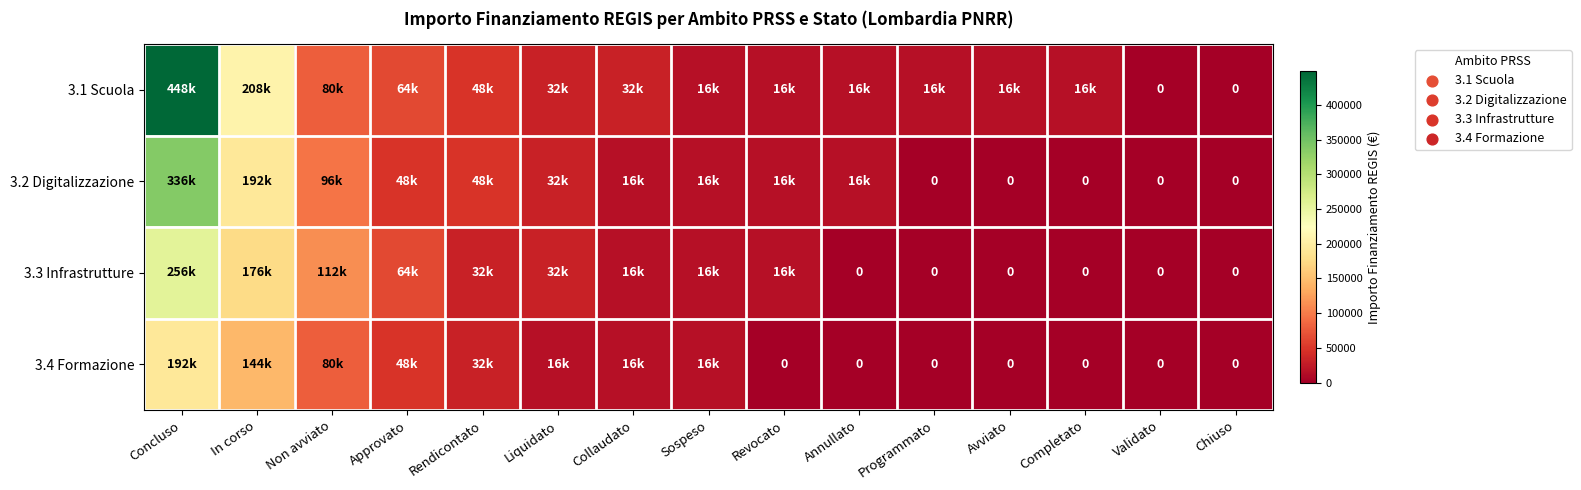

Rank the series at Concluso from lowest to highest value.

3.4 Formazione, 3.3 Infrastrutture, 3.2 Digitalizzazione, 3.1 Scuola